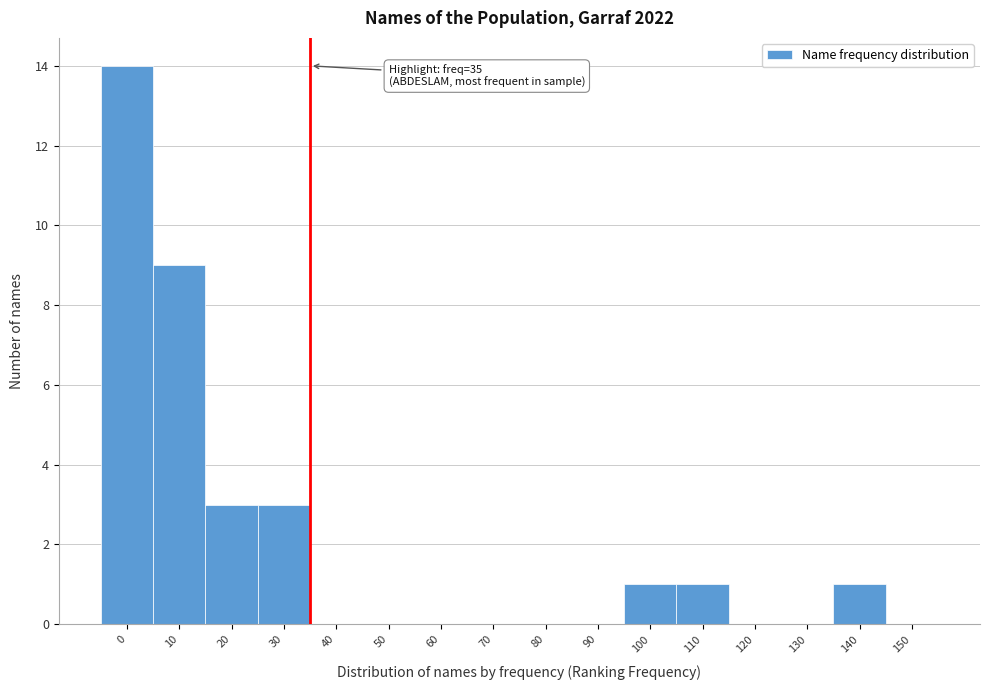

Reading left to right, transcribe all the data shown in this chart.

0=14	10=9	20=3	30=3	40=0	50=0	60=0	70=0	80=0	90=0	100=1	110=1	120=0	130=0	140=1	150=0